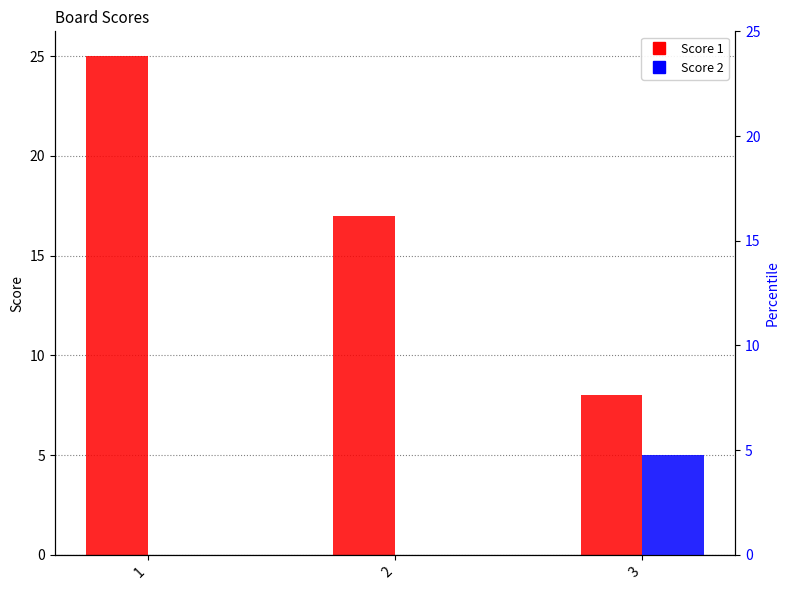

Count the Score 1 values in the range 8 to 25.

3